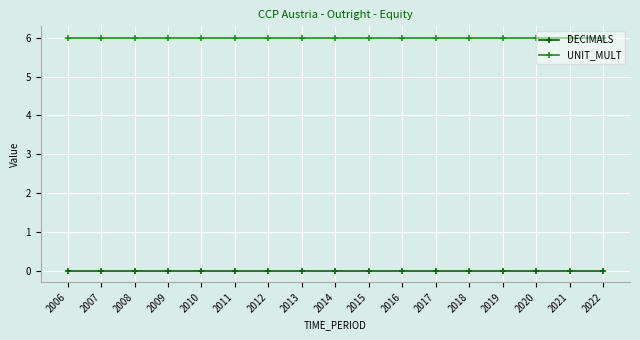

How many distinct data groups are displayed?

2